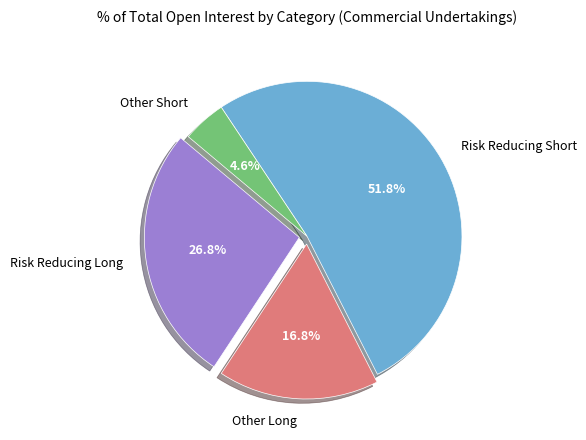

What is the ratio of the value at Other Short to the value at Risk Reducing Long?

0.2